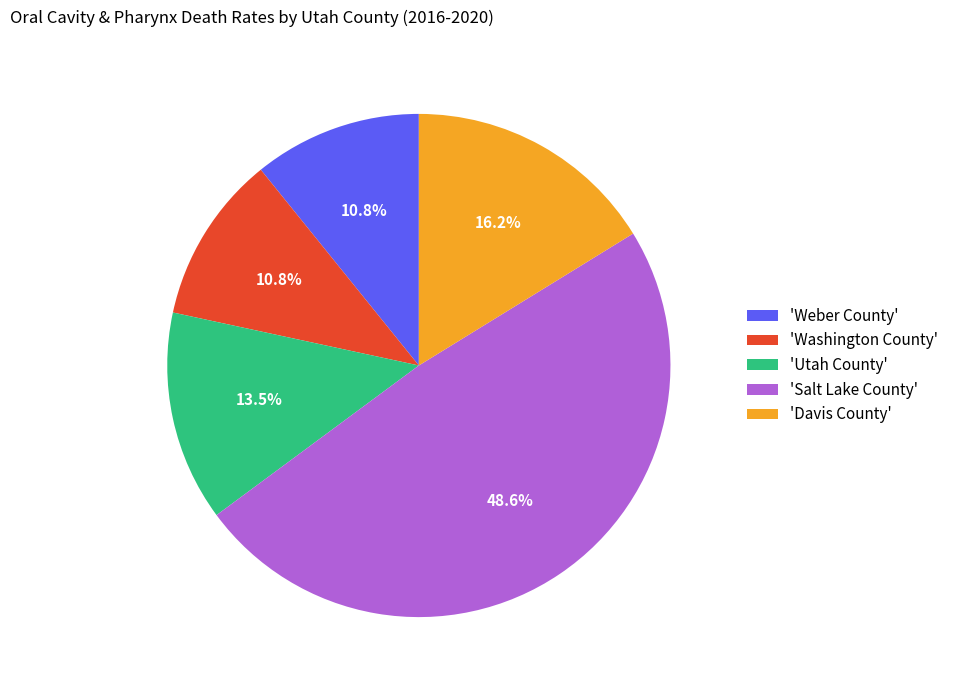

Which has a higher value, 'Utah County' or 'Washington County'?

'Utah County'